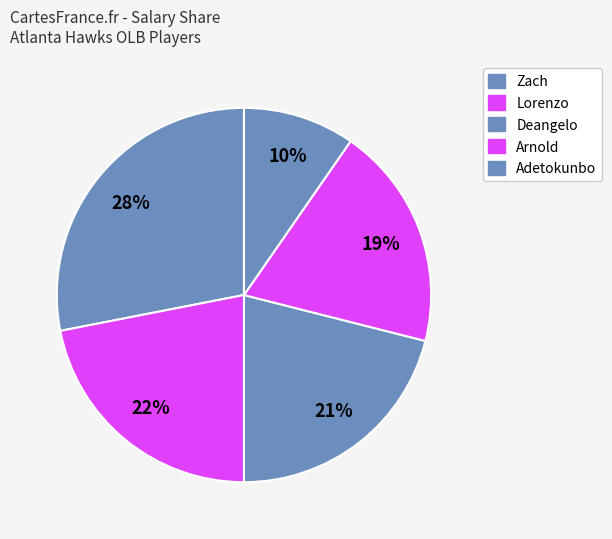

To the nearest percent, what percentage of the pie is Deangelo?

21%